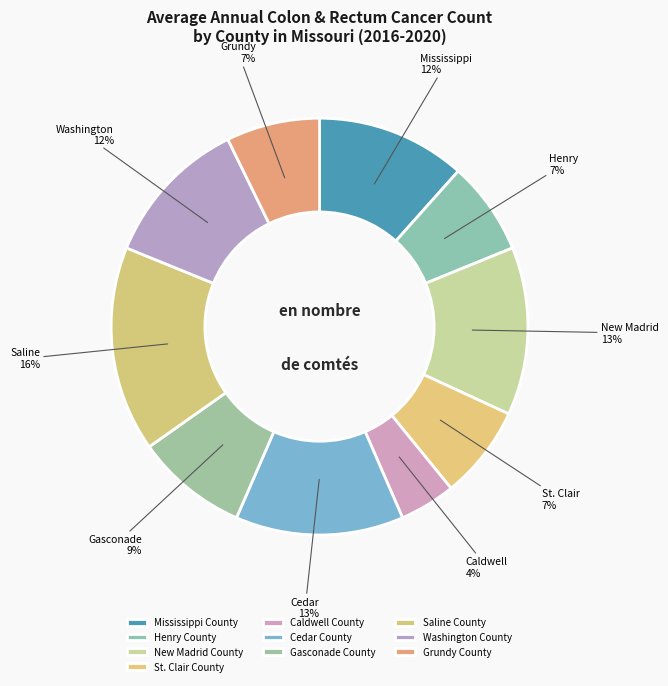

How many slices are in this pie chart?

10